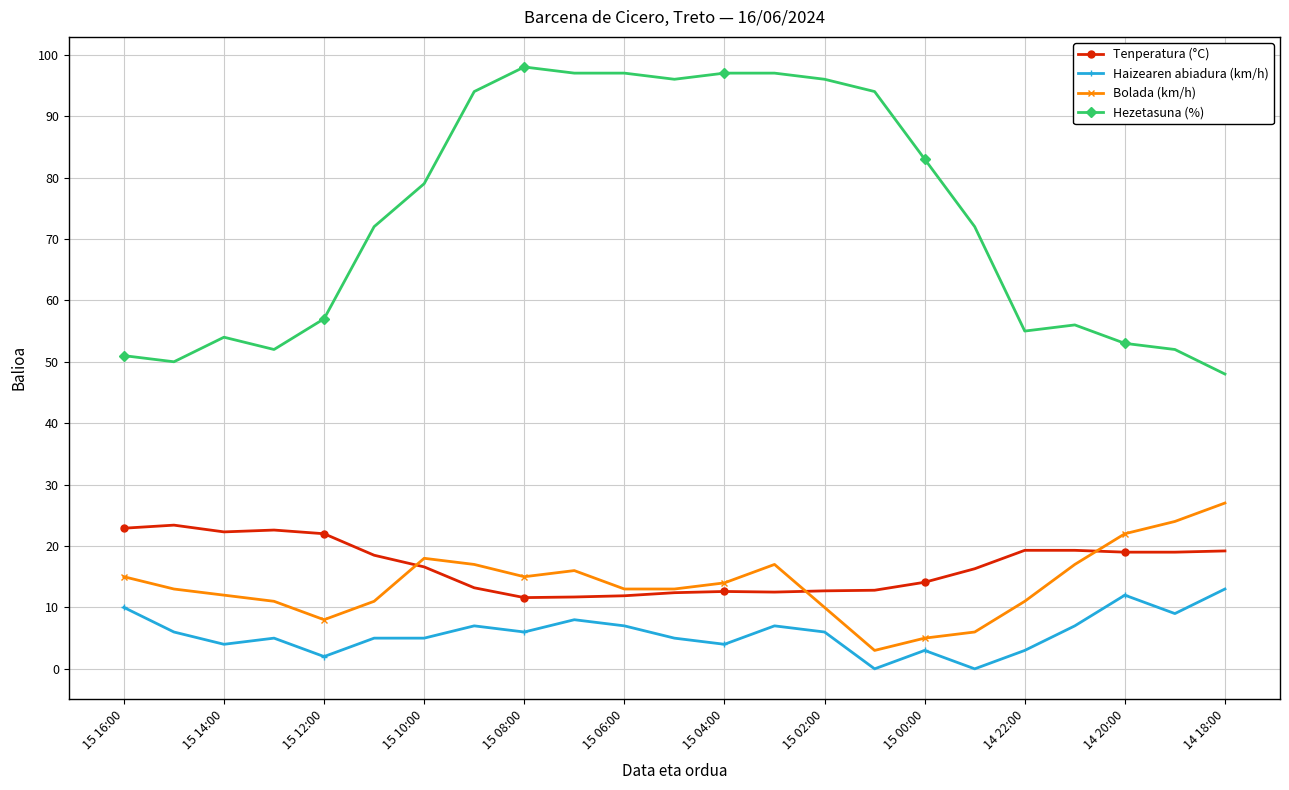

Which series has the largest total across all categories?

Hezetasuna (%)